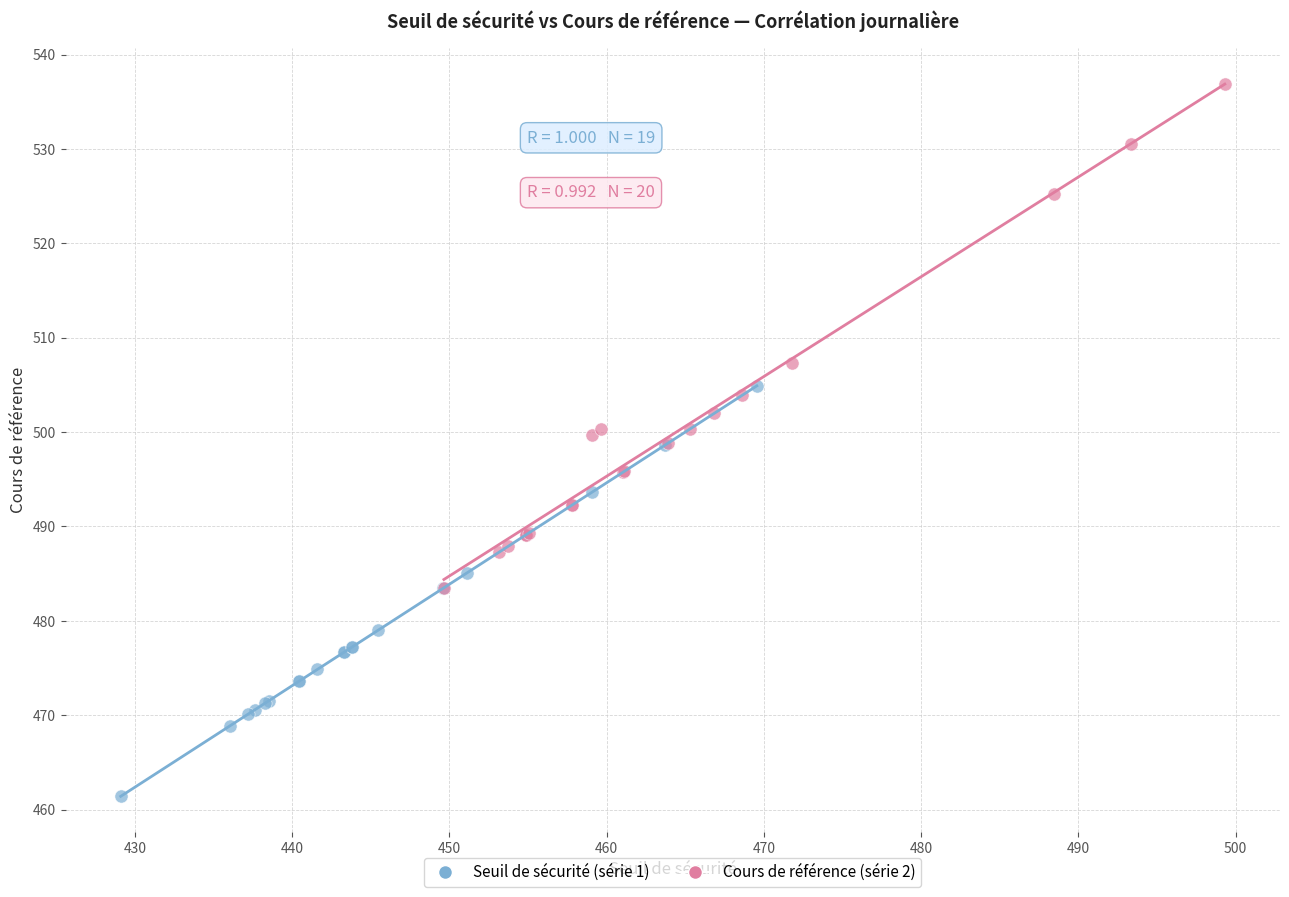

Which series reaches the maximum Y coordinate?

Cours de référence (série 2)